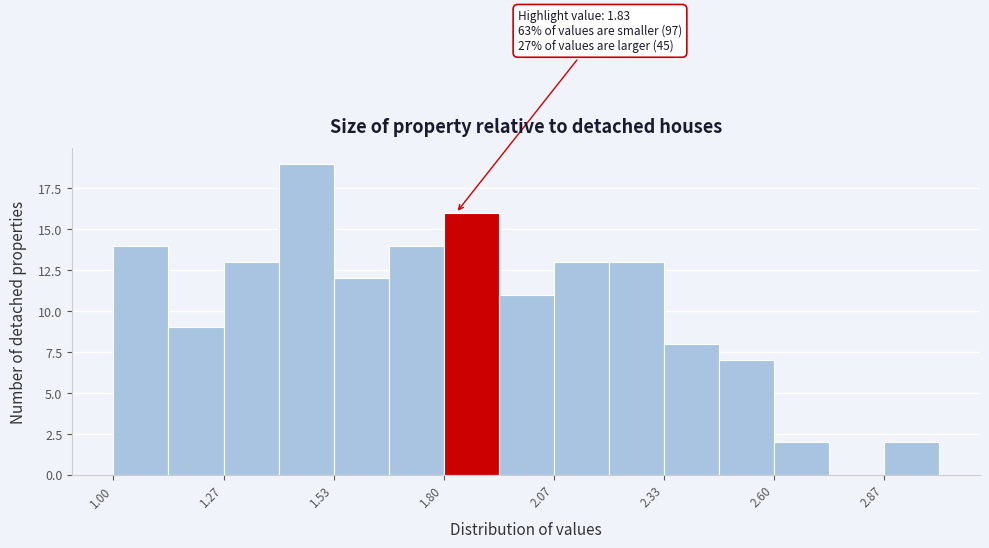

Read against the x-axis, roughly where is the centre of the tallest bar?

1.45